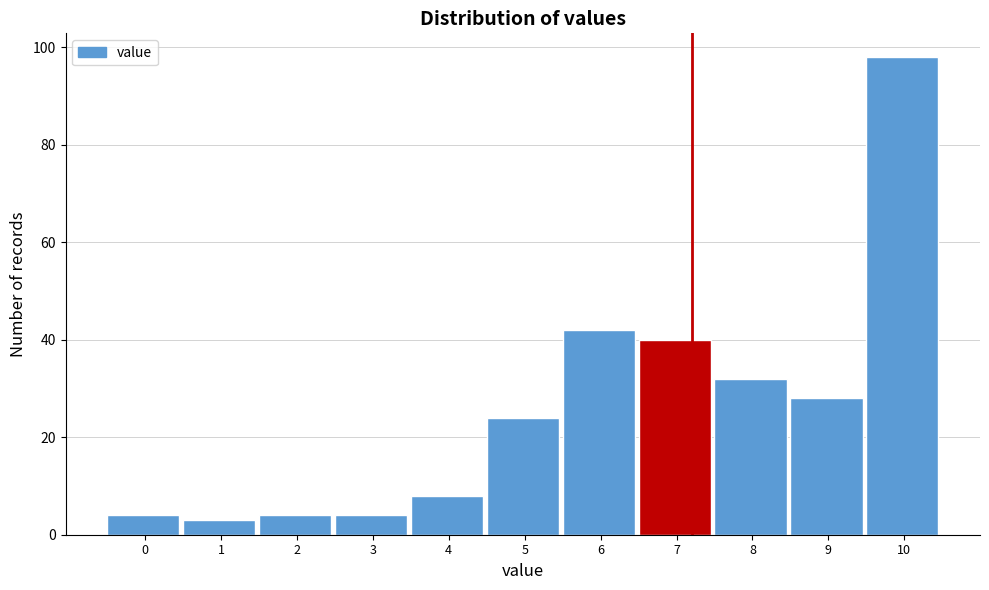

Reading left to right, transcribe all the data shown in this chart.

0=4	1=3	2=4	3=4	4=8	5=24	6=42	7=40	8=32	9=28	10=98